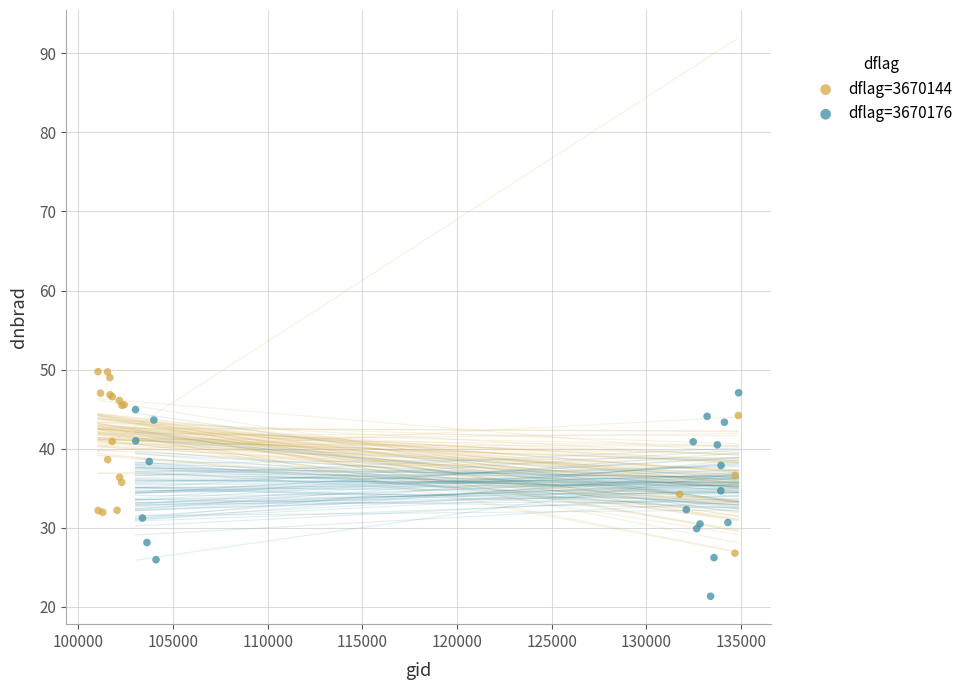

Which series contains the highest Y value?

dflag=3670144